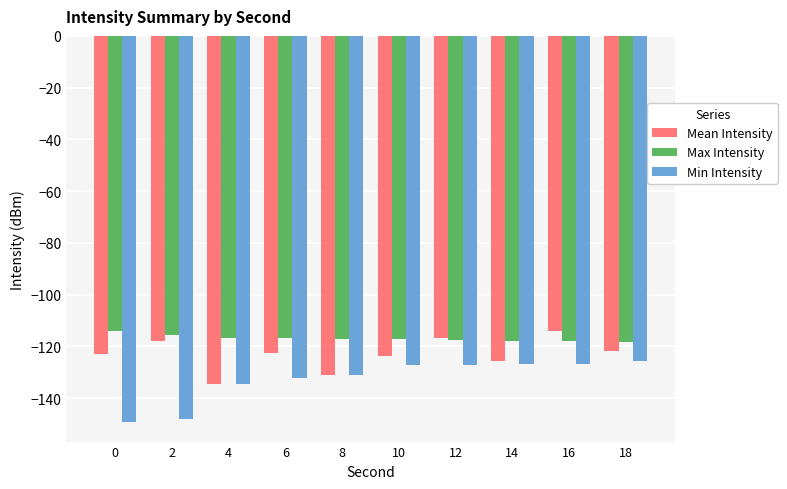

What is the value of the Min Intensity bar at the 1st from the left?

-149.4